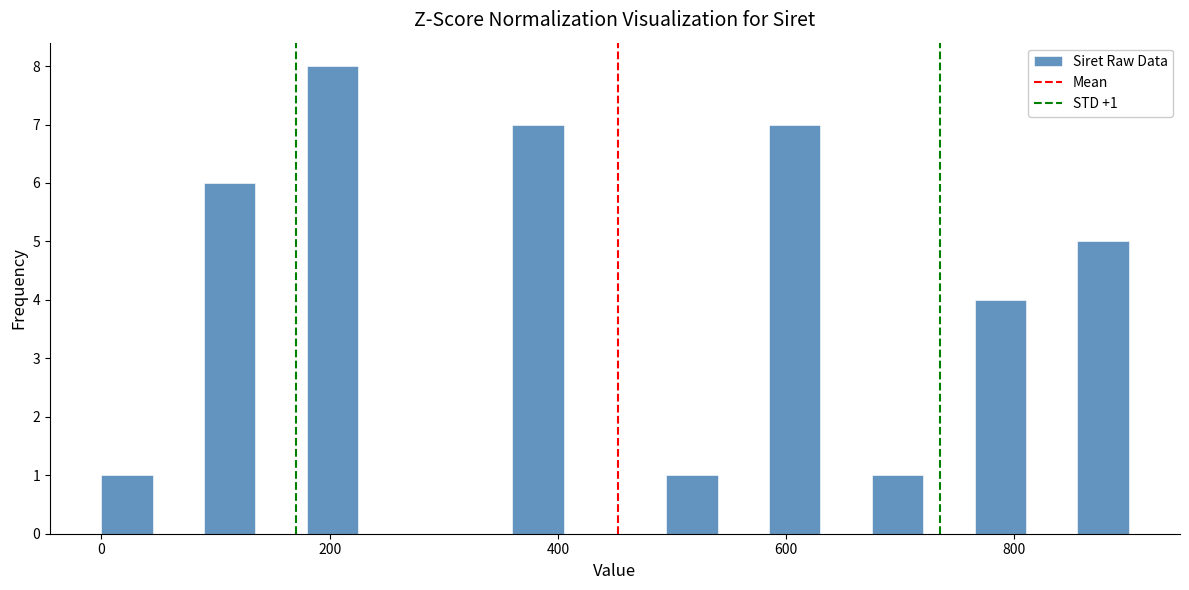

Read against the x-axis, roughly where is the centre of the tallest bar?

200